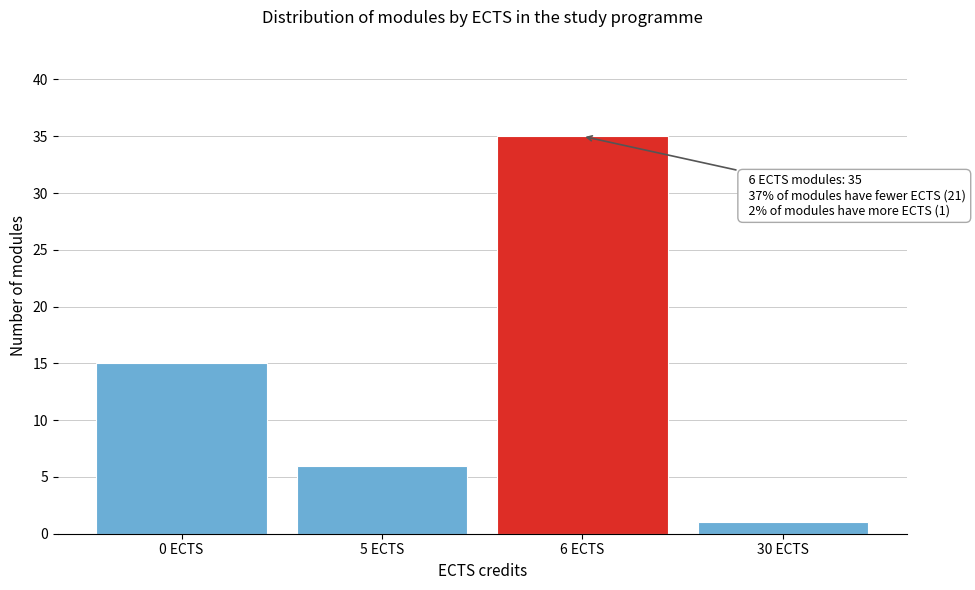

Reading right to left, extract all data points from this chart.

1	35	6	15